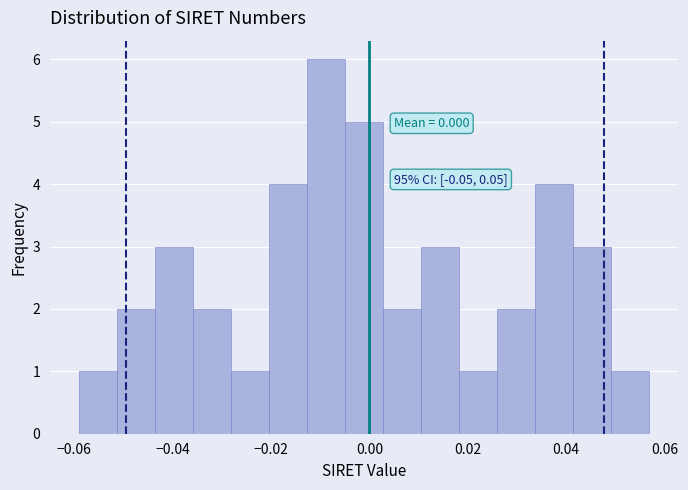

Read against the x-axis, roughly where is the centre of the tallest bar?

-0.008